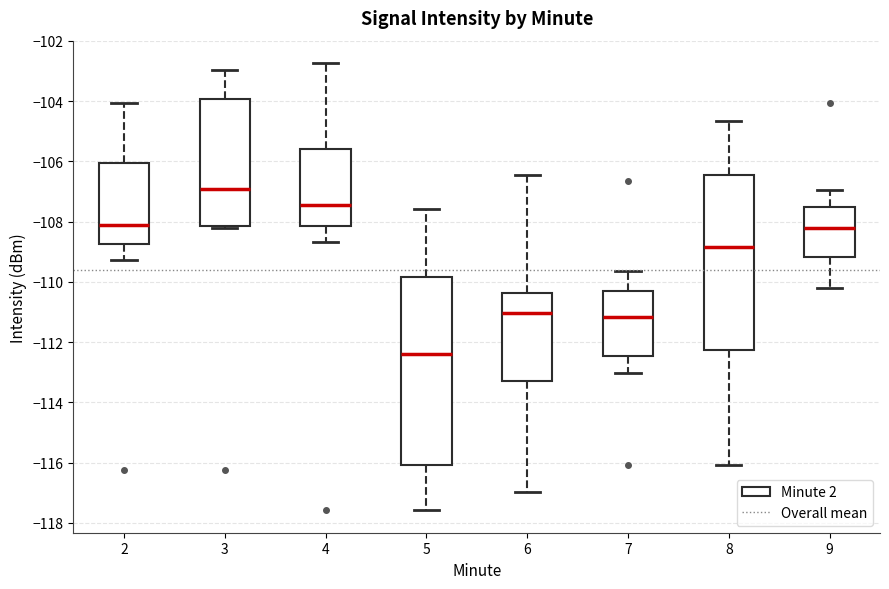

Reading left to right, read every box against the y-axis: the position of its median line, the range the box covers, and the ends of its whiskers. The values are not printed on the chart, so give them approximately, as read against the axis.

2: median -108.2, box -108.8 to -106.0, whiskers -109.2 to -104.0
3: median -107.0, box -108.2 to -104.0, whiskers -108.2 to -103.0
4: median -107.4, box -108.2 to -105.6, whiskers -108.6 to -102.8
5: median -112.4, box -116.0 to -109.8, whiskers -117.6 to -107.6
6: median -111.0, box -113.2 to -110.4, whiskers -117.0 to -106.4
7: median -111.2, box -112.4 to -110.4, whiskers -113.0 to -109.6
8: median -108.8, box -112.2 to -106.4, whiskers -116.0 to -104.6
9: median -108.2, box -109.2 to -107.6, whiskers -110.2 to -107.0